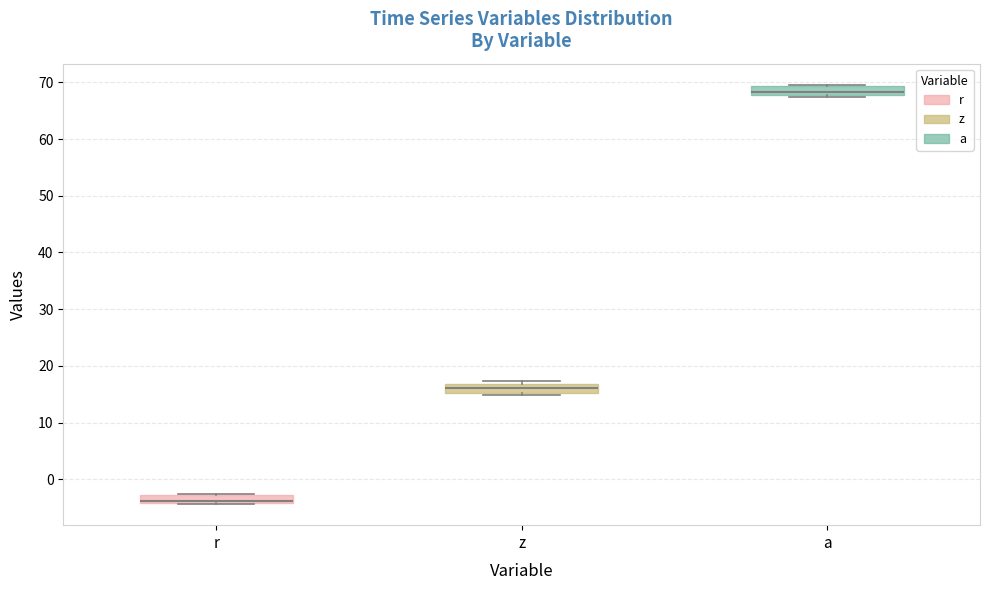

Where is the upper edge of the box for a on the y-axis? The values are not printed on the chart, so give them approximately, as read against the axis.

69